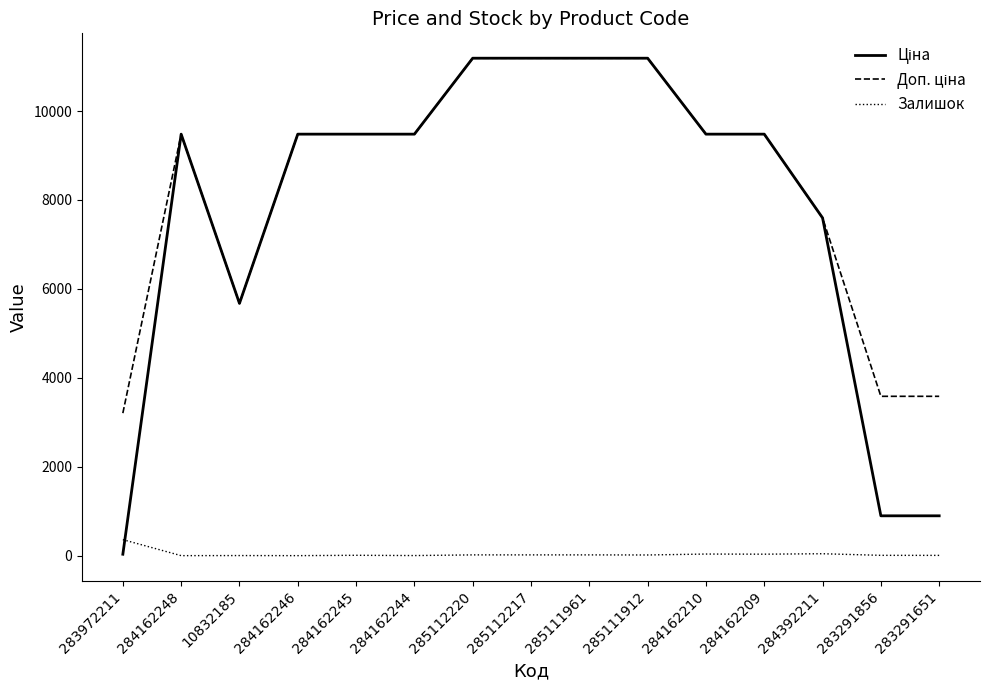

What value does the Залишок series have at 283291856?

7.0